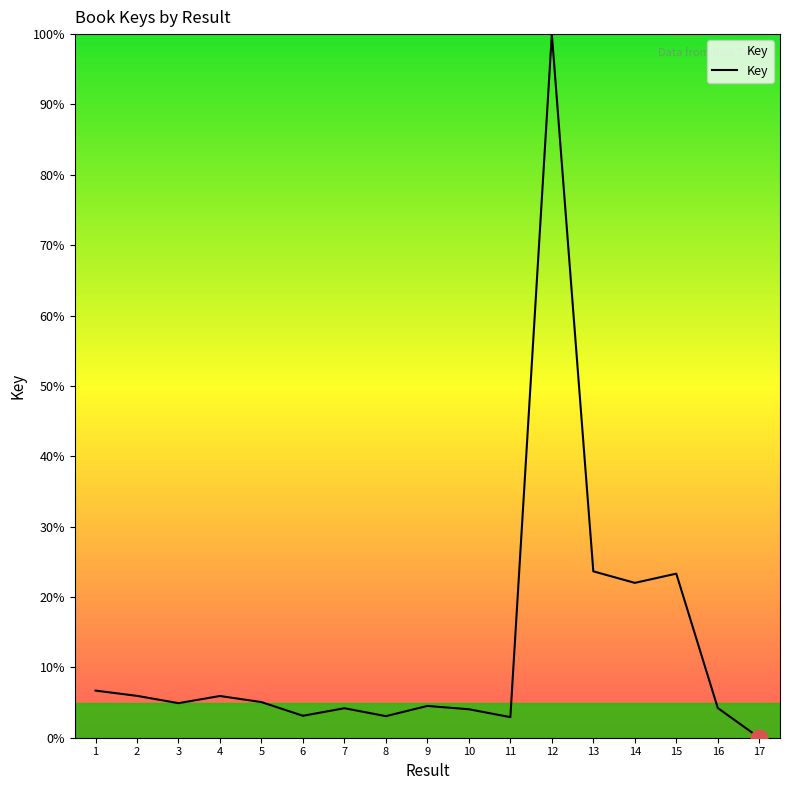

Which has a higher value, 6 or 1?

1